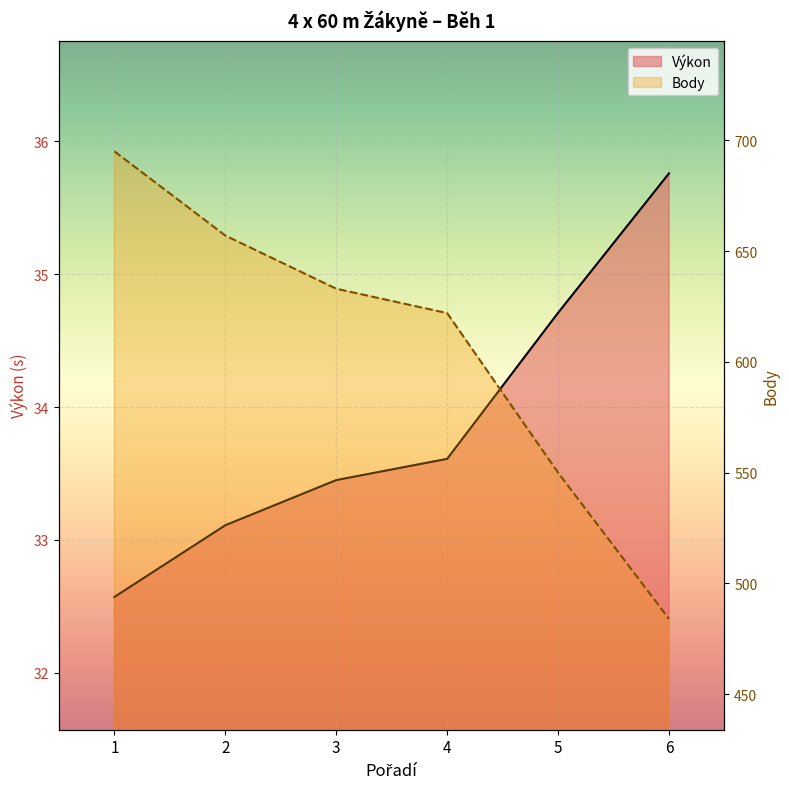

What are all the series names shown in the legend?

Výkon, Body